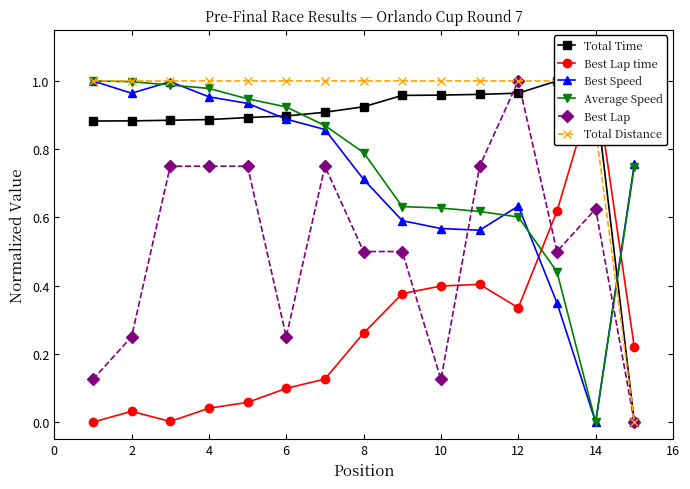

The Average Speed series shows 0.9 at 10. True or false?

False